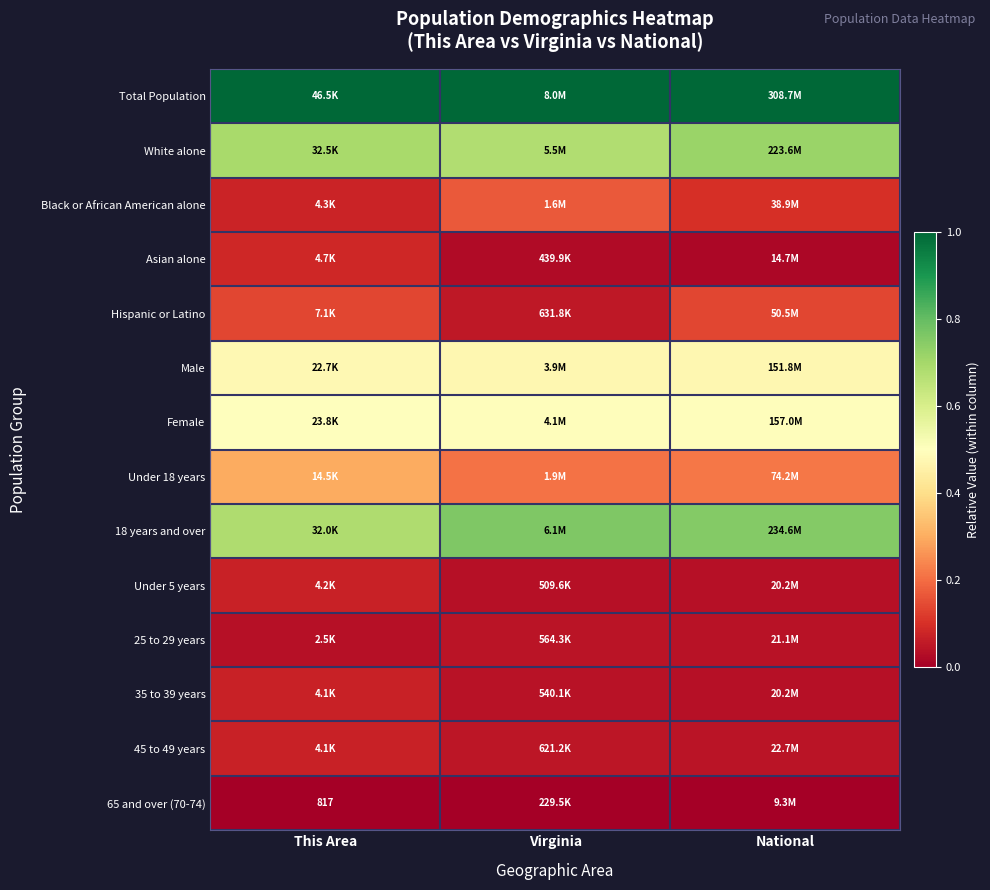

What is the spread (max minus min) of values at Virginia?

1.0